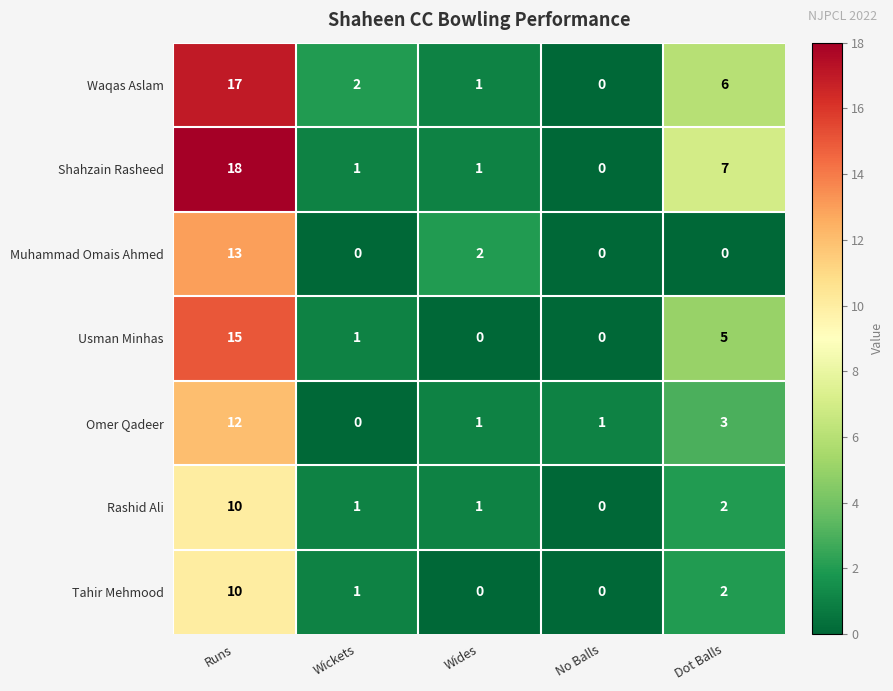

The Usman Minhas series shows 5 at Runs. True or false?

False